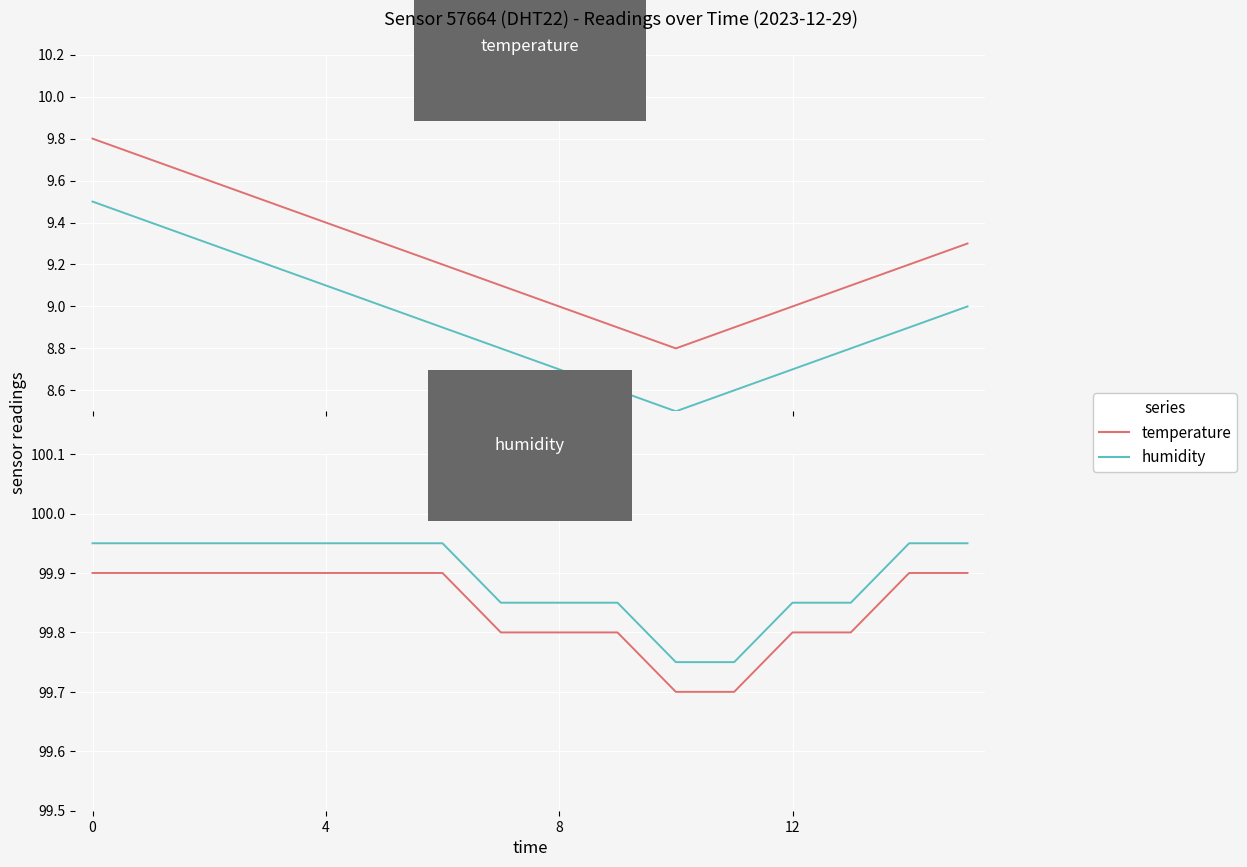

What is the difference between the second highest and second lowest values in the temperature series?

0.2